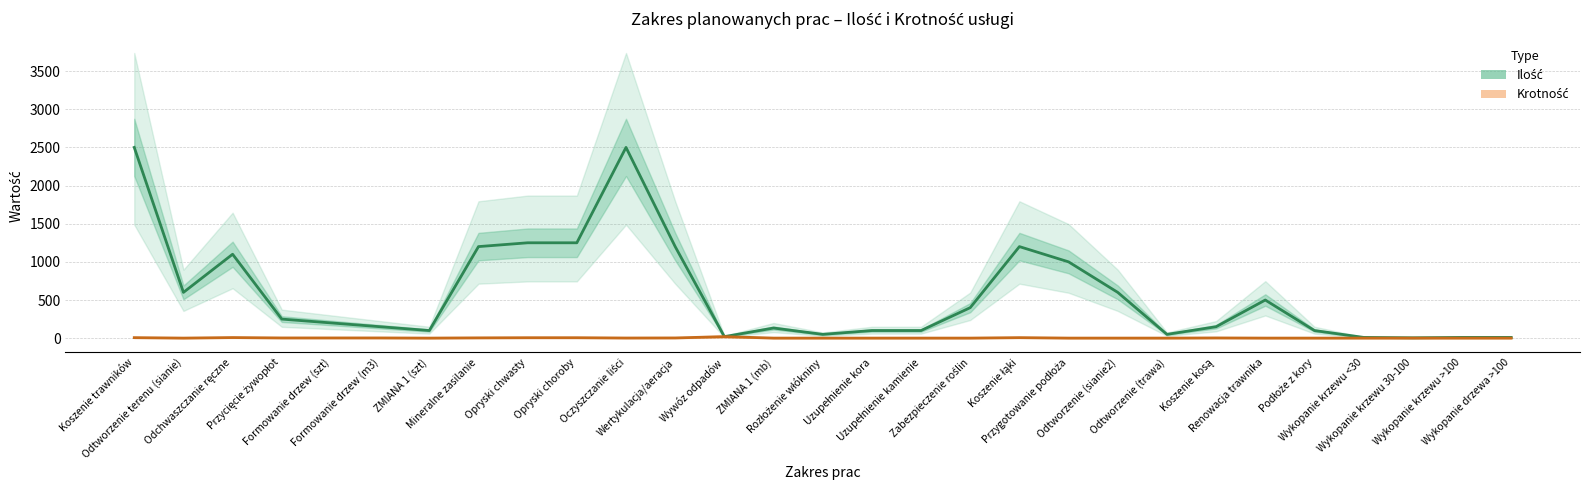

Does the chart display data point markers on the line(s)?

No